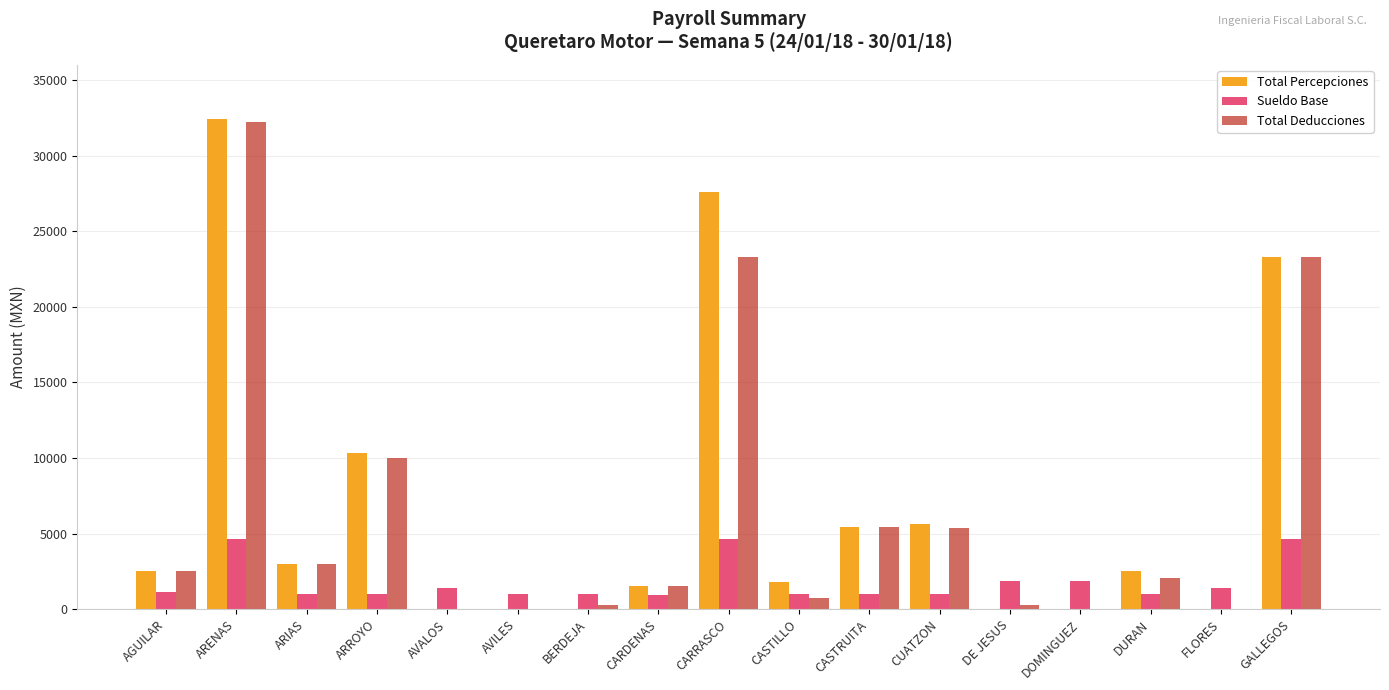

The Sueldo Base series shows 933.3 at CARDENAS. True or false?

True